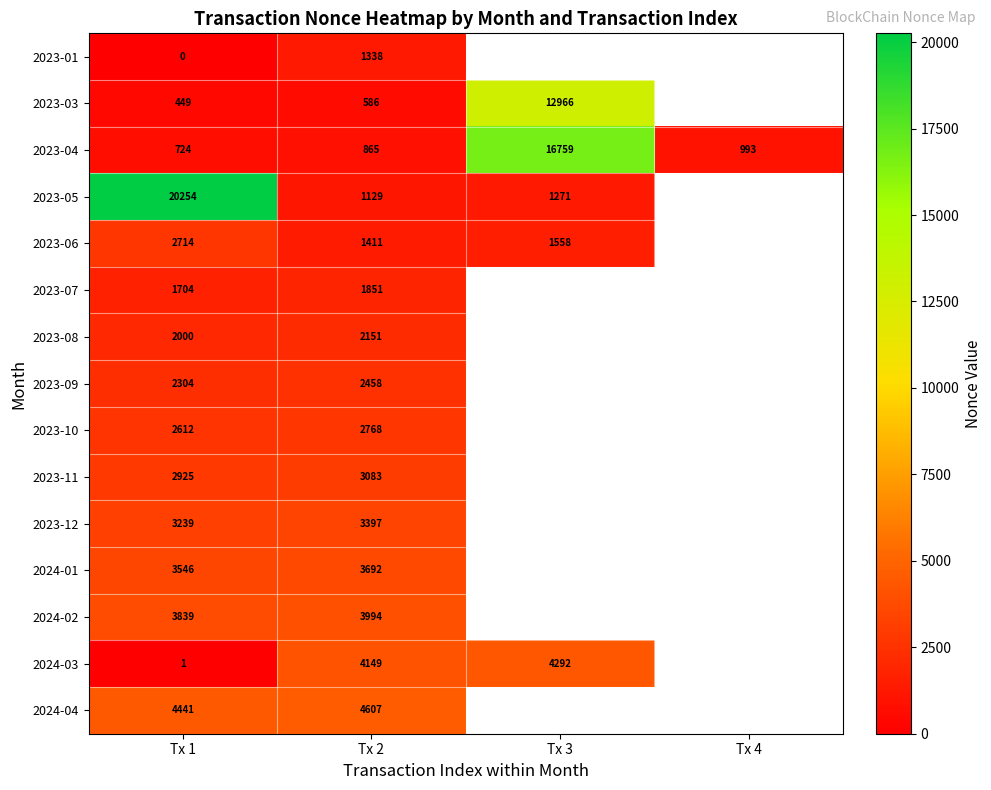

The 2024-04 series shows 4607 at Tx 2. True or false?

True